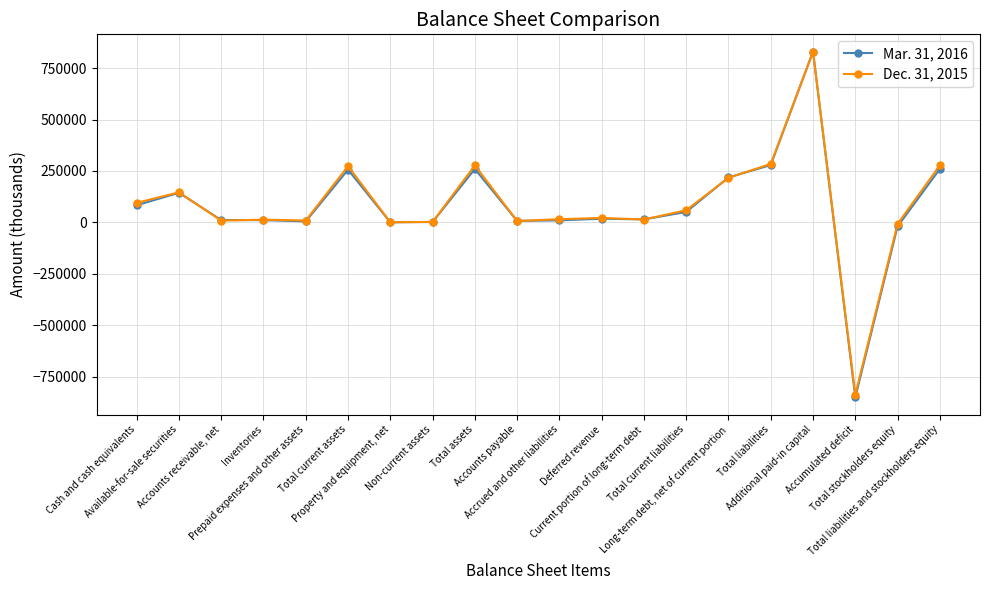

After their last crossing, which series has the higher values: Dec. 31, 2015 or Mar. 31, 2016?

Dec. 31, 2015